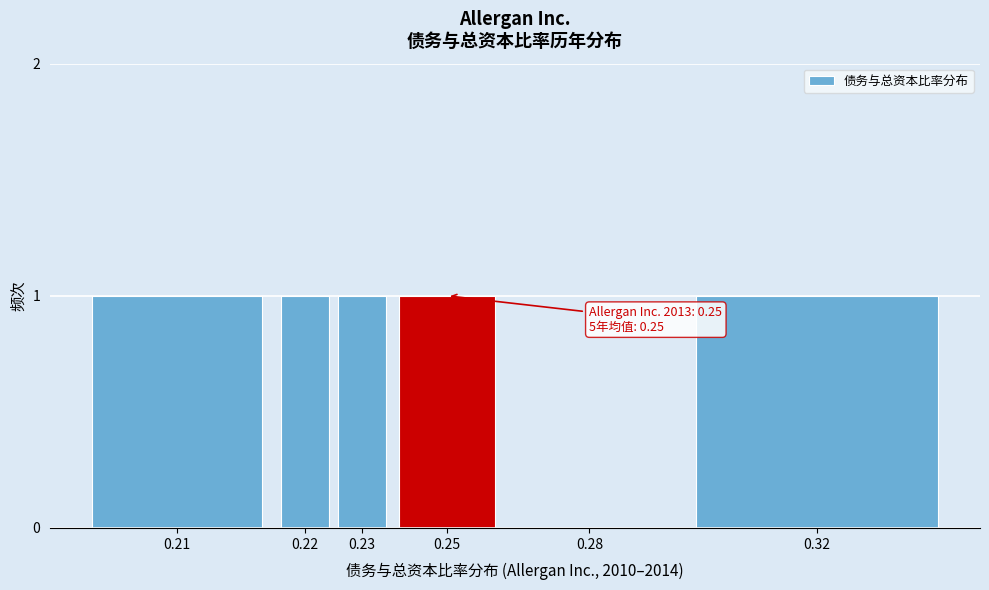

Reading left to right, transcribe all the data shown in this chart.

0.21=1	0.22=1	0.23=1	0.25=1	0.28=0	0.32=1